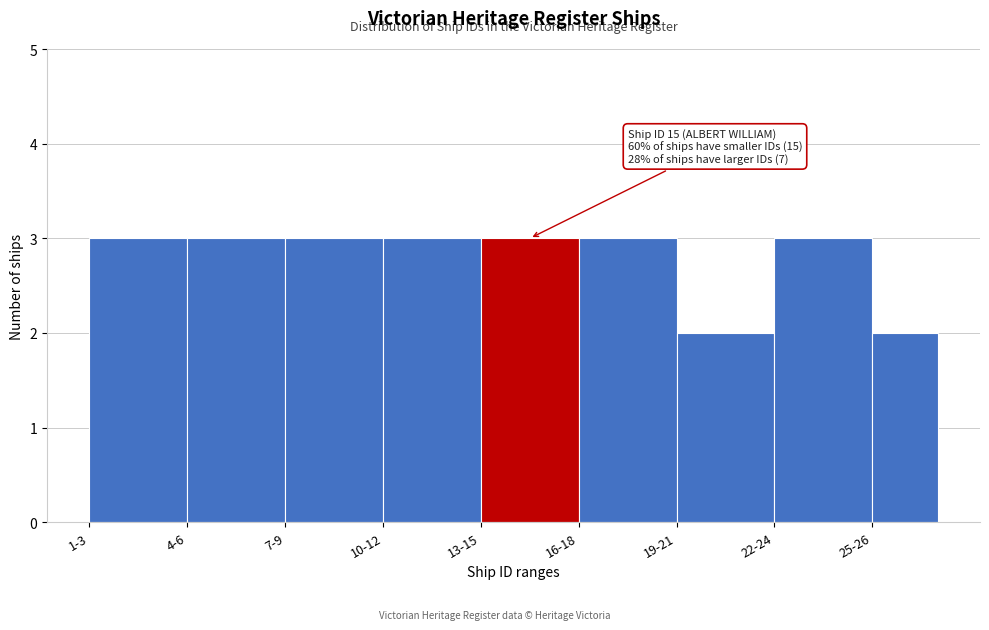

Reading left to right, extract all data points from this chart.

1-3=3	4-6=3	7-9=3	10-12=3	13-15=3	16-18=3	19-21=2	22-24=3	25-26=2